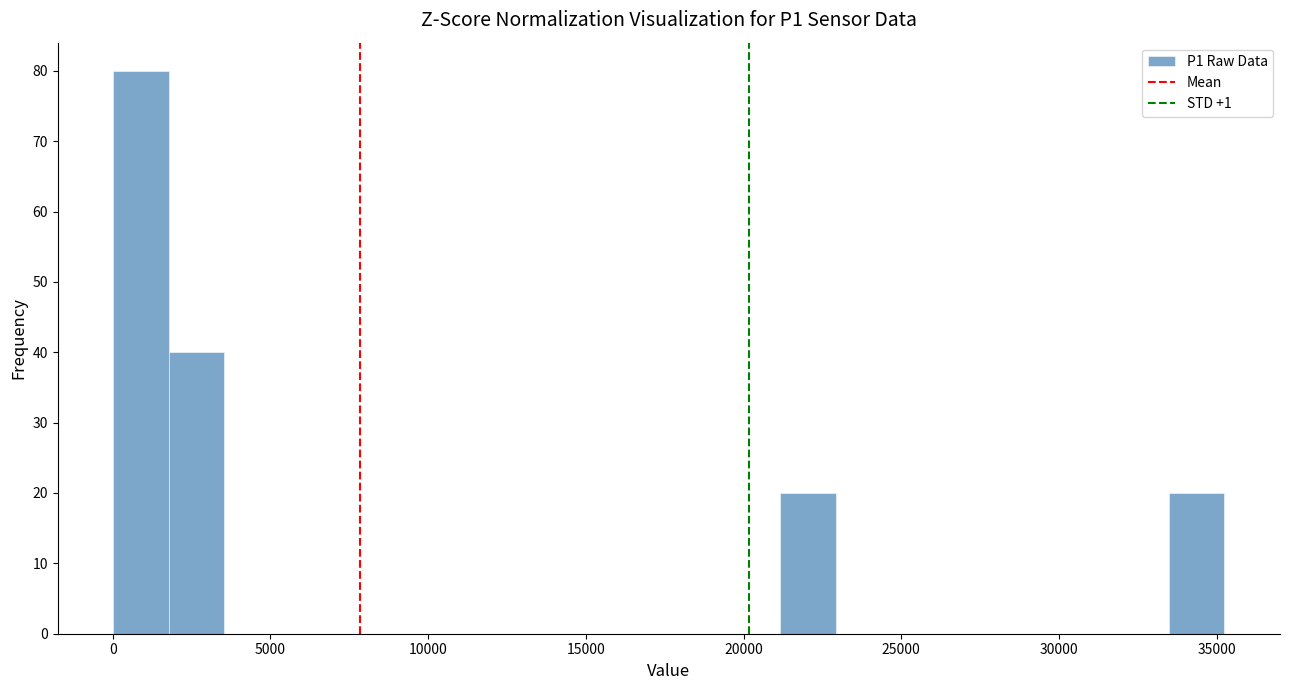

Around what value on the x-axis is the tallest bar? Give the approximate position of its centre, as read against the axis.

1000